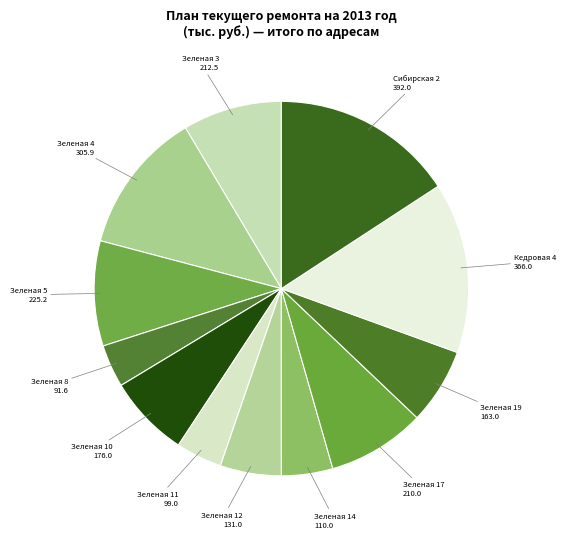

Count the number of slices in the pie.

12